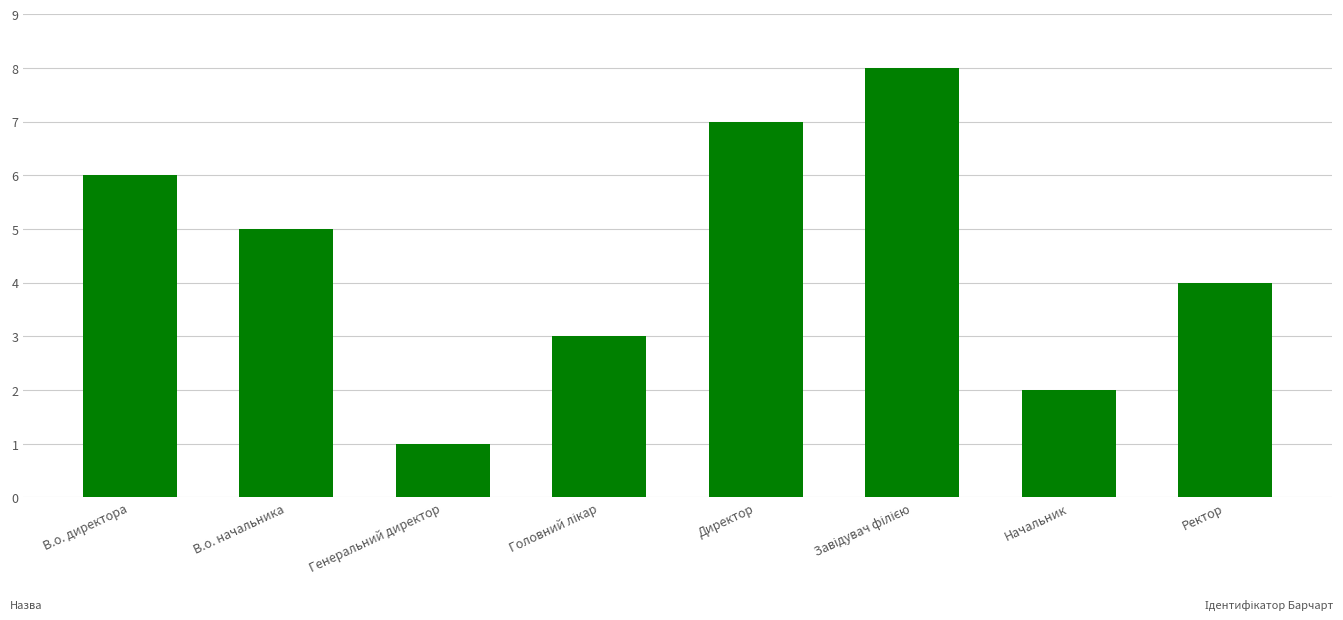

Which has a higher value, Генеральний директор or Ректор?

Ректор